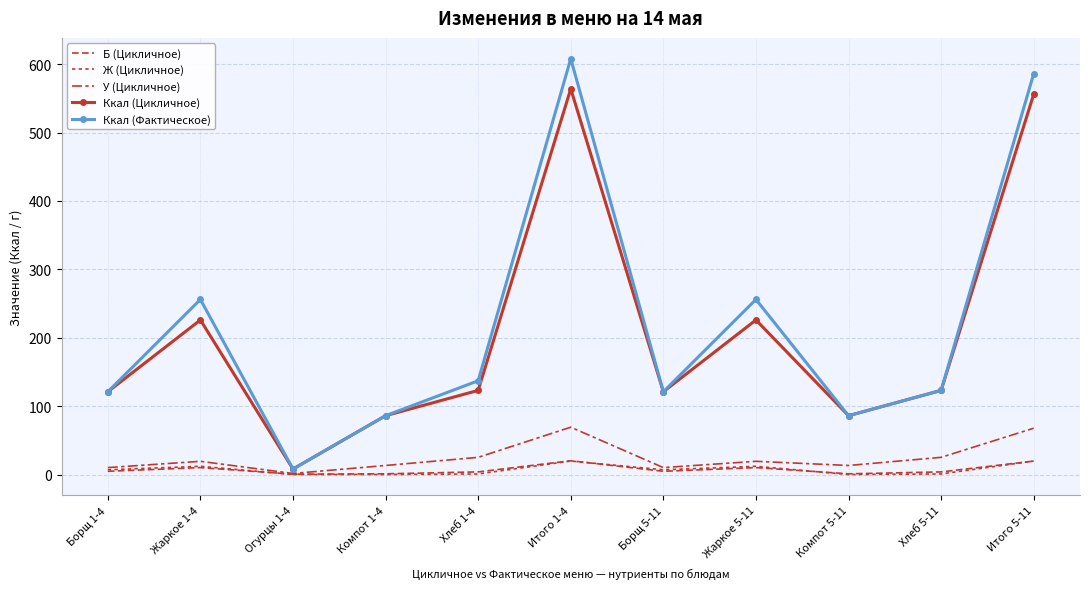

How many data points in Ккал (Фактическое) are above 123?

5